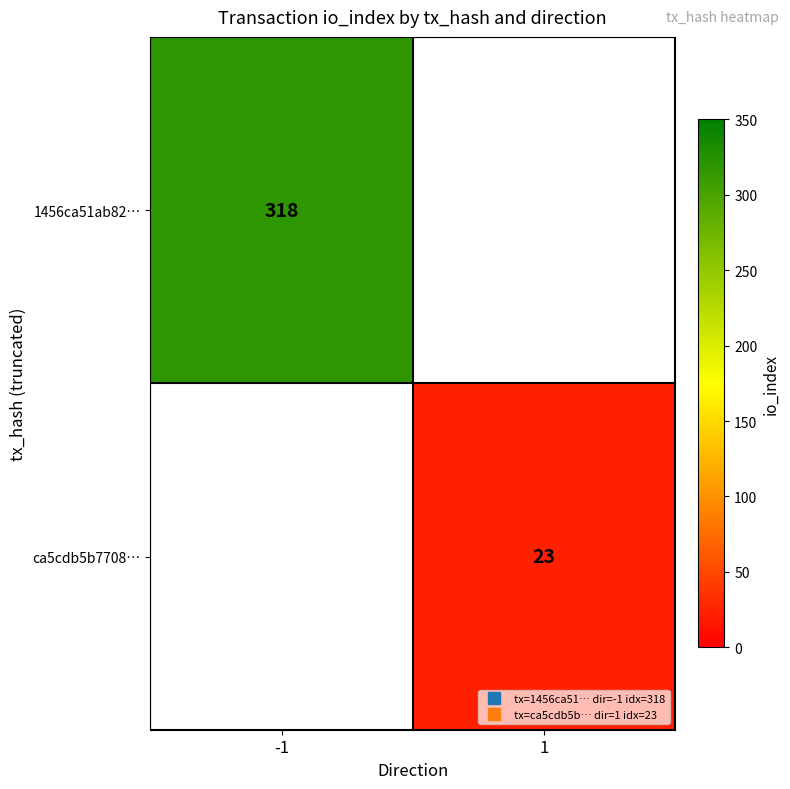

Is it true that ca5cdb5b7708… equals 35.9 at 1?

False